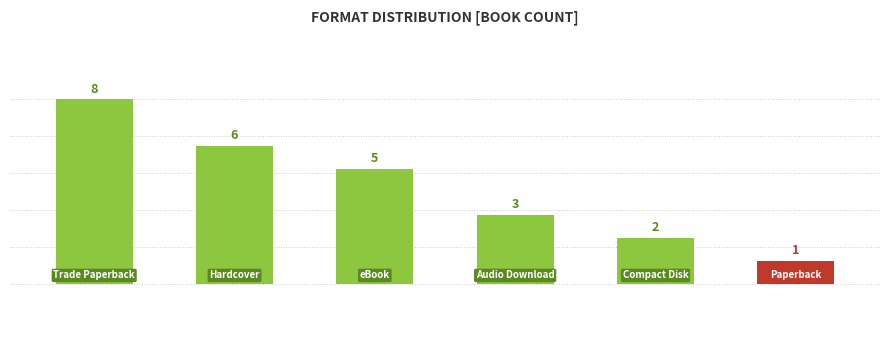

What is the difference between the maximum and second lowest values?

6